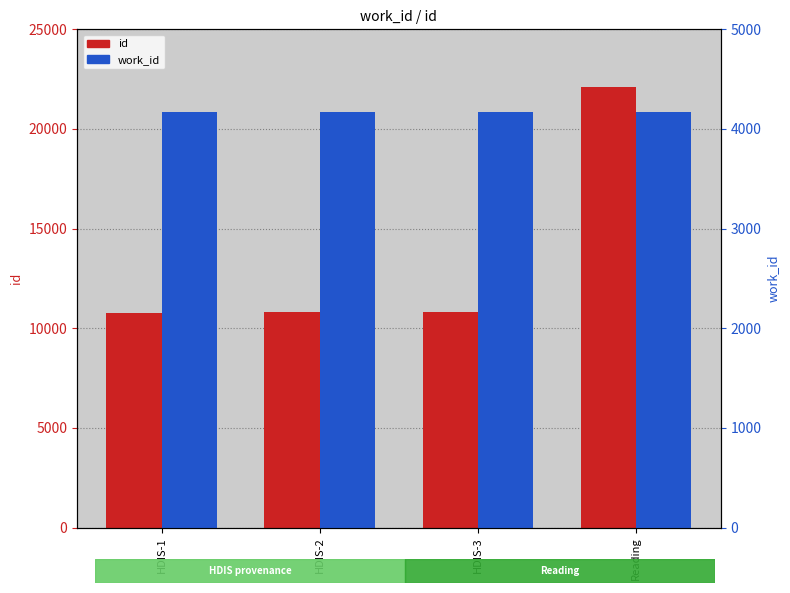

Which label corresponds to the smallest value in the chart?

HDIS-1